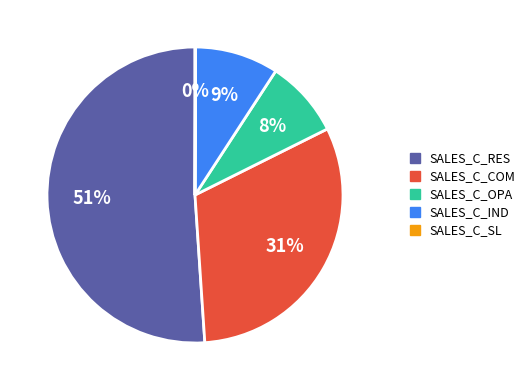

To the nearest percent, what is the average slice percentage?

20%